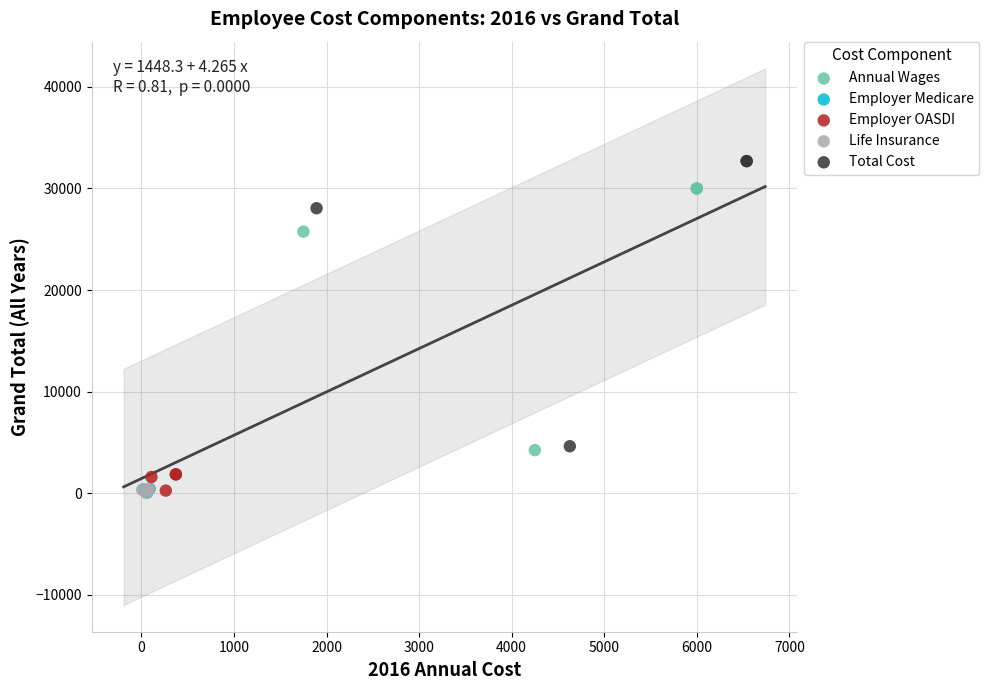

Which series contains the highest Y value?

Total Cost